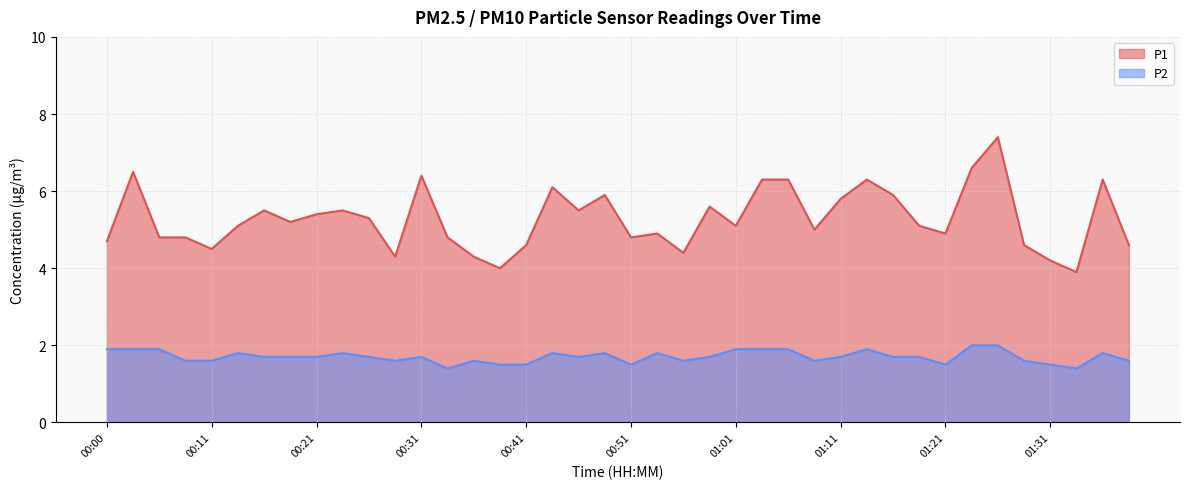

How many P2 values are between 1 and 2?

40